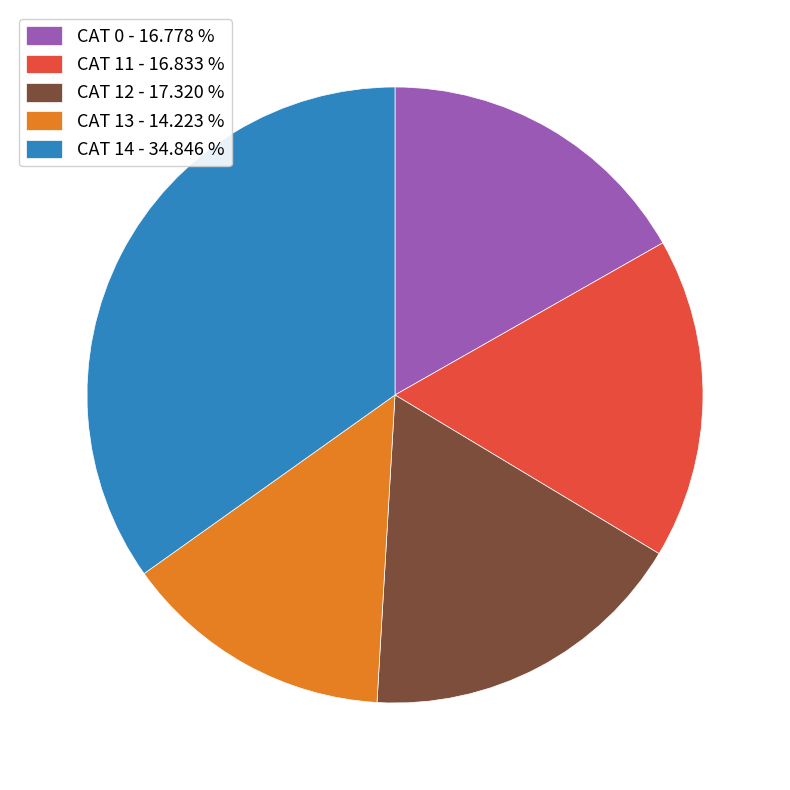

Between CAT 0 - 16.778 % and CAT 12 - 17.320 %, which is larger?

CAT 12 - 17.320 %